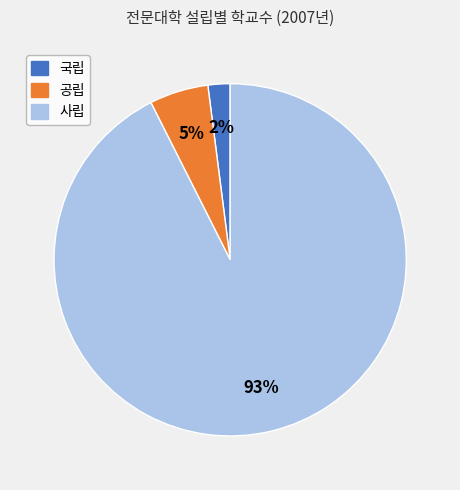

Which has a higher value, 사립 or 공립?

사립